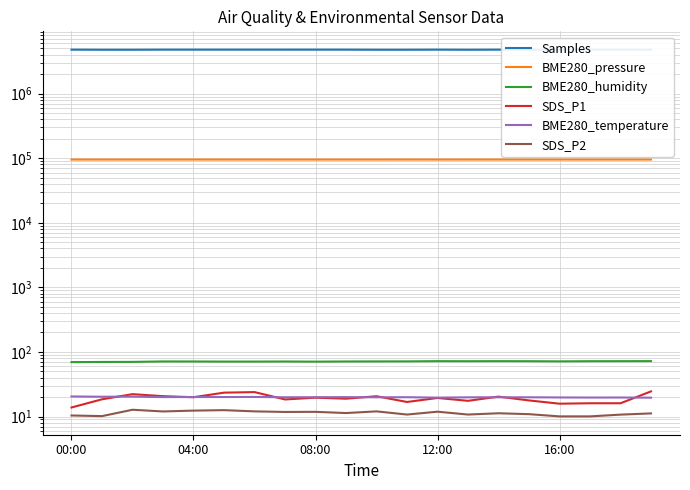

At which label does Samples reach its peak?

04:00